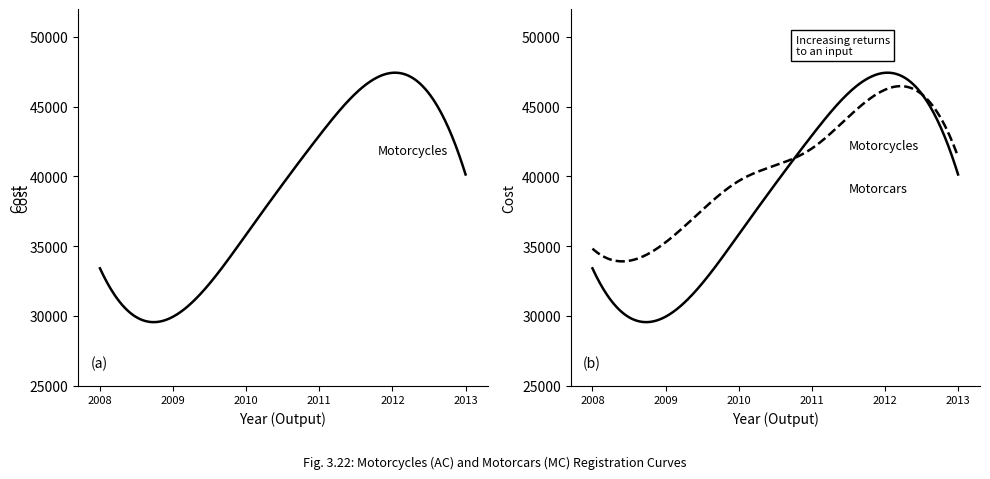

Count the number of categories in the chart.

6